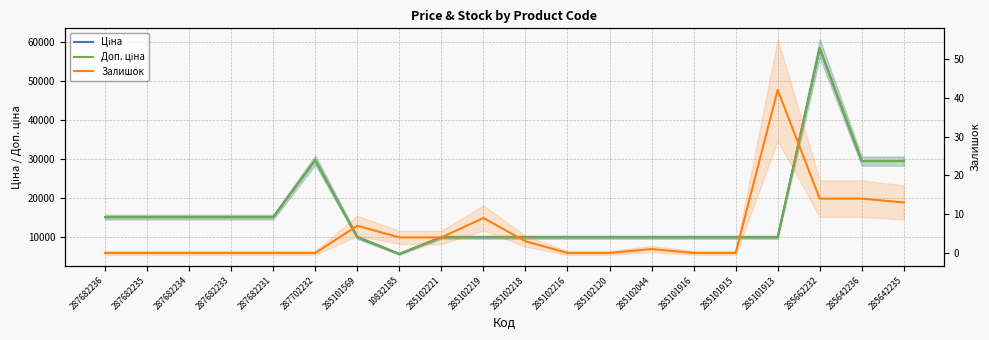

Is the value of Залишок at 285102120 greater than the value of Ціна at 285642235?

No